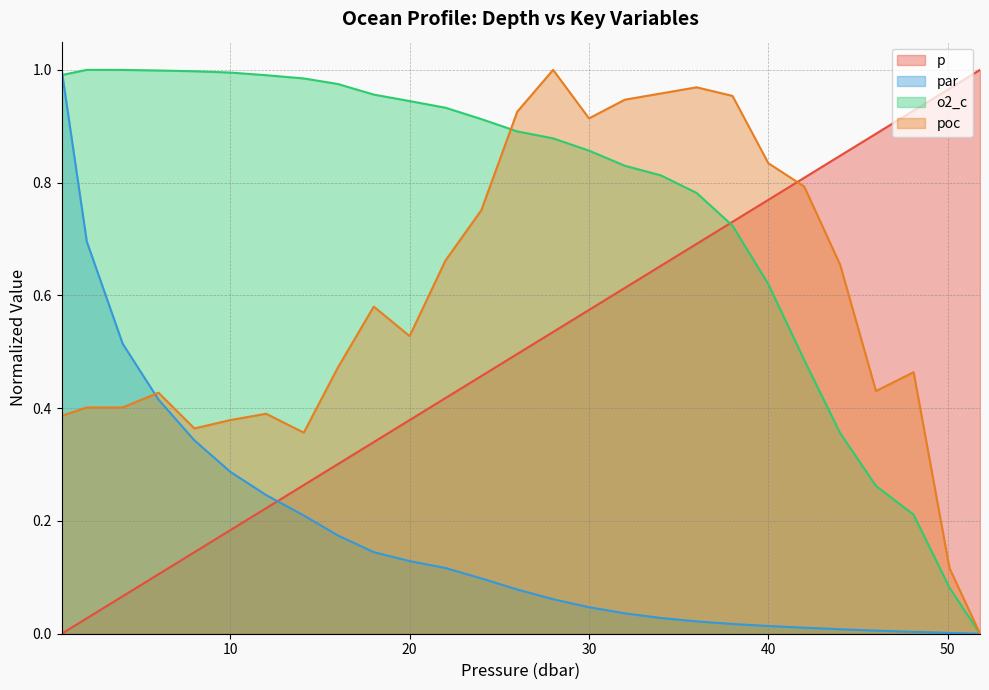

Reading left to right, extract all data points from this chart.

p: 0.6=0.0	2.0=0.0	4.0=0.1	6.0=0.1	8.0=0.1	10.0=0.2	12.0=0.2	14.1=0.3	16.0=0.3	18.0=0.3	20.0=0.4	22.0=0.4	24.0=0.5	26.0=0.5	28.0=0.5	30.0=0.6	32.0=0.6	34.0=0.7	36.0=0.7	38.0=0.7	40.0=0.8	42.0=0.8	44.0=0.8	46.0=0.9	48.1=0.9	50.1=1.0	51.8=1.0
par: 0.6=1.0	2.0=0.7	4.0=0.5	6.0=0.4	8.0=0.3	10.0=0.3	12.0=0.2	14.1=0.2	16.0=0.2	18.0=0.1	20.0=0.1	22.0=0.1	24.0=0.1	26.0=0.1	28.0=0.1	30.0=0.0	32.0=0.0	34.0=0.0	36.0=0.0	38.0=0.0	40.0=0.0	42.0=0.0	44.0=0.0	46.0=0.0	48.1=0.0	50.1=0.0	51.8=0.0
o2_c: 0.6=1.0	2.0=1.0	4.0=1.0	6.0=1.0	8.0=1.0	10.0=1.0	12.0=1.0	14.1=1.0	16.0=1.0	18.0=1.0	20.0=0.9	22.0=0.9	24.0=0.9	26.0=0.9	28.0=0.9	30.0=0.9	32.0=0.8	34.0=0.8	36.0=0.8	38.0=0.7	40.0=0.6	42.0=0.5	44.0=0.4	46.0=0.3	48.1=0.2	50.1=0.1	51.8=0.0
poc: 0.6=0.4	2.0=0.4	4.0=0.4	6.0=0.4	8.0=0.4	10.0=0.4	12.0=0.4	14.1=0.4	16.0=0.5	18.0=0.6	20.0=0.5	22.0=0.7	24.0=0.8	26.0=0.9	28.0=1.0	30.0=0.9	32.0=0.9	34.0=1.0	36.0=1.0	38.0=1.0	40.0=0.8	42.0=0.8	44.0=0.7	46.0=0.4	48.1=0.5	50.1=0.1	51.8=0.0